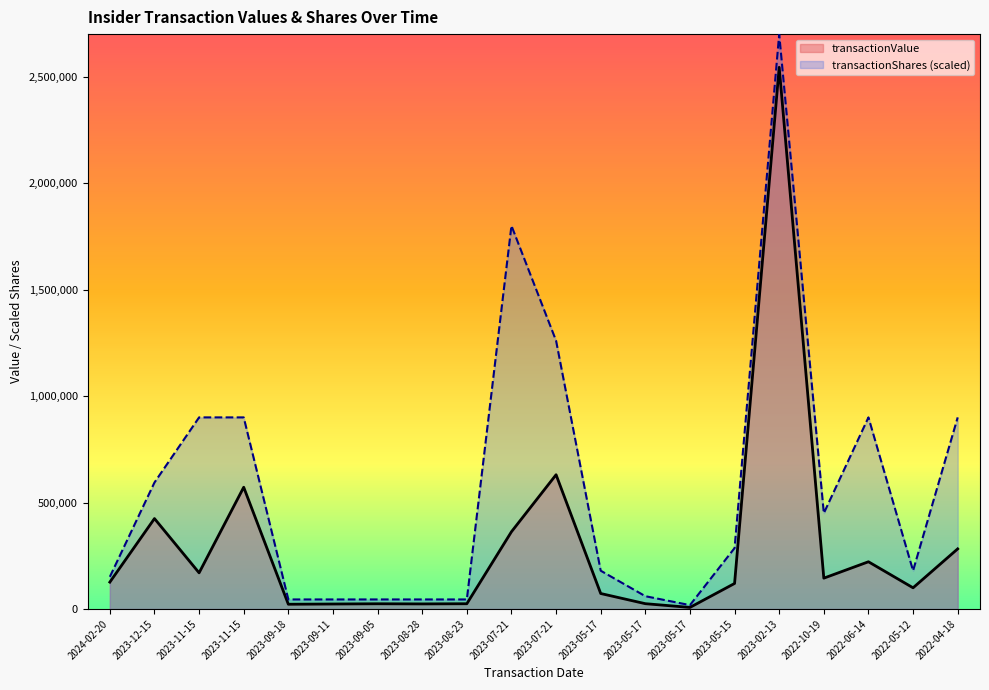

Reading left to right, list all the values displayed in this chart.

transactionValue: 2024-02-20=126357	2023-12-15=424822	2023-11-15=170000	2023-11-15=572000	2023-09-18=22500	2023-09-11=23575	2023-09-05=24700	2023-08-28=24025	2023-08-23=24850	2023-07-21=363000	2023-07-21=630700	2023-05-17=72900	2023-05-17=25125	2023-05-17=7548	2023-05-15=120075	2023-02-13=2544013	2022-10-19=145000	2022-06-14=222000	2022-05-12=99700	2022-04-18=282500
transactionShares: 2024-02-20=151326	2023-12-15=594180	2023-11-15=900000	2023-11-15=900000	2023-09-18=45000	2023-09-11=45000	2023-09-05=45000	2023-08-28=45000	2023-08-23=45000	2023-07-21=1800000	2023-07-21=1260000	2023-05-17=180000	2023-05-17=60300	2023-05-17=18360	2023-05-15=286272	2023-02-13=2700000	2022-10-19=450000	2022-06-14=900000	2022-05-12=180000	2022-04-18=900000